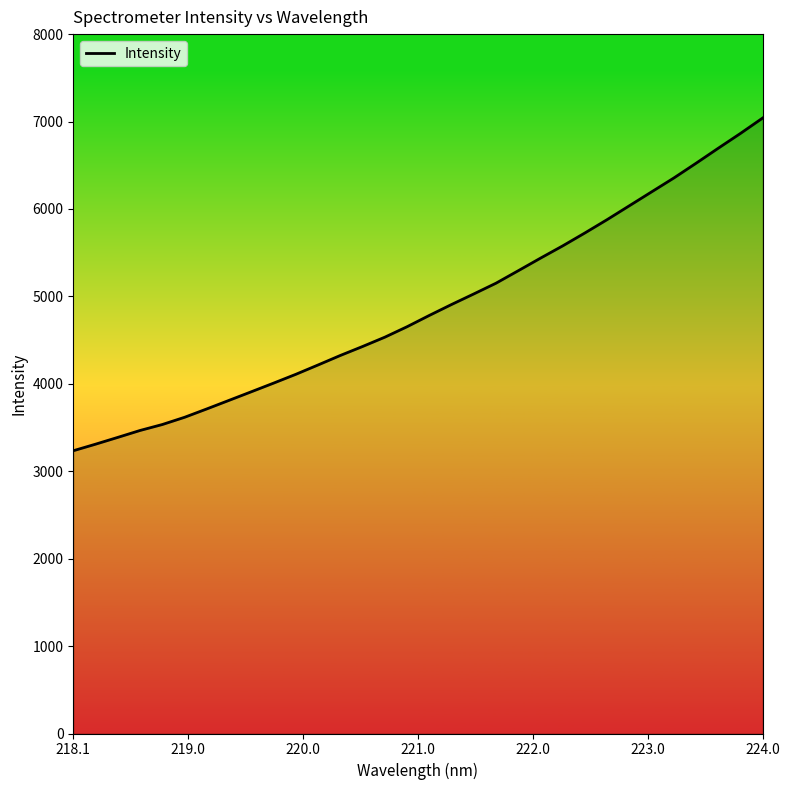

What is the difference between the maximum and minimum values?

3805.5